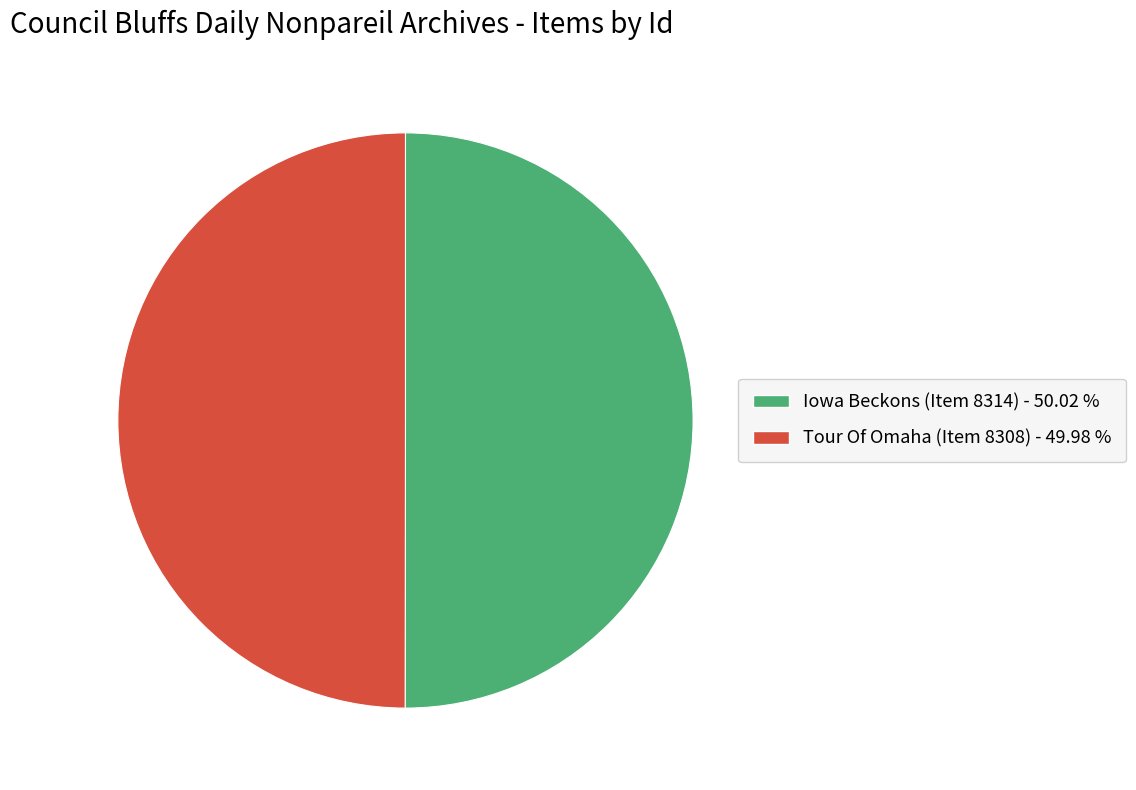

Do Tour Of Omaha (Item 8308) - 49.98 % and Iowa Beckons (Item 8314) - 50.02 % together represent more than half of the pie?

Yes